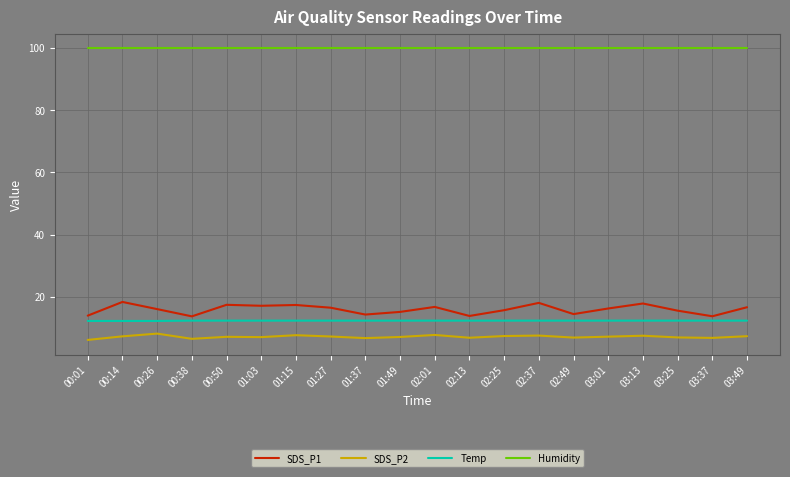

How many distinct data groups are displayed?

4